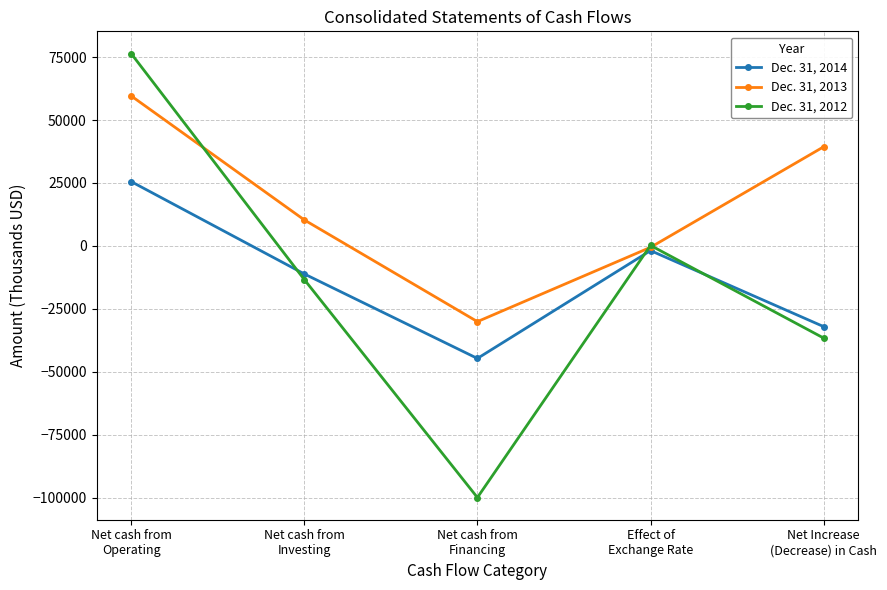

How many series are shown in this chart?

3